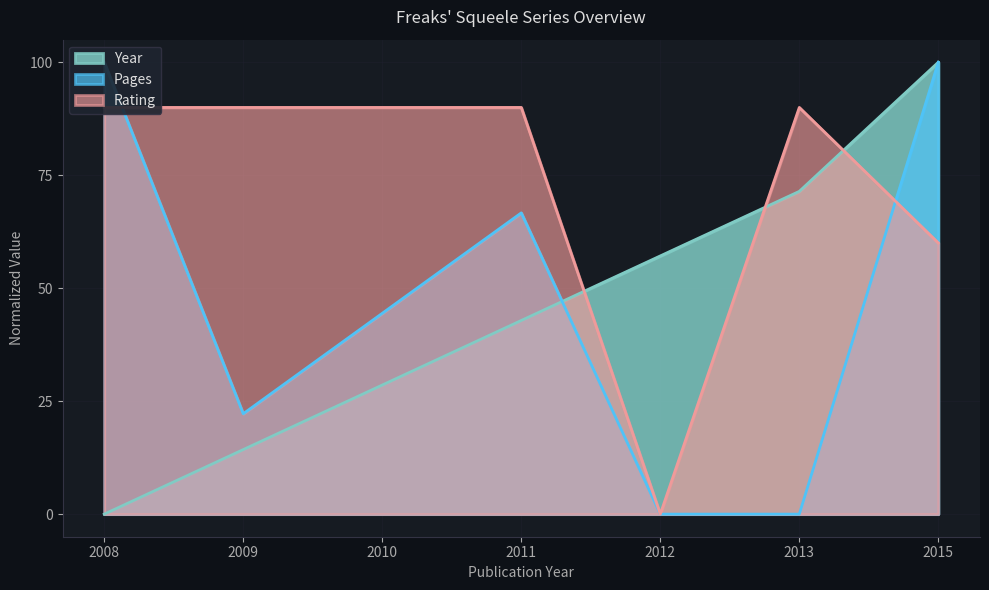

What is the difference between the highest and lowest values at 2013?

90.0